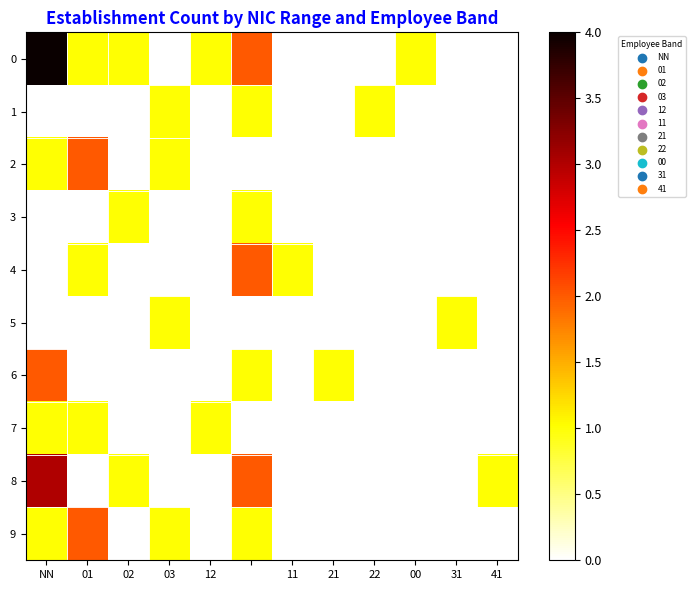

At which category is the sum across all series the highest?

NN